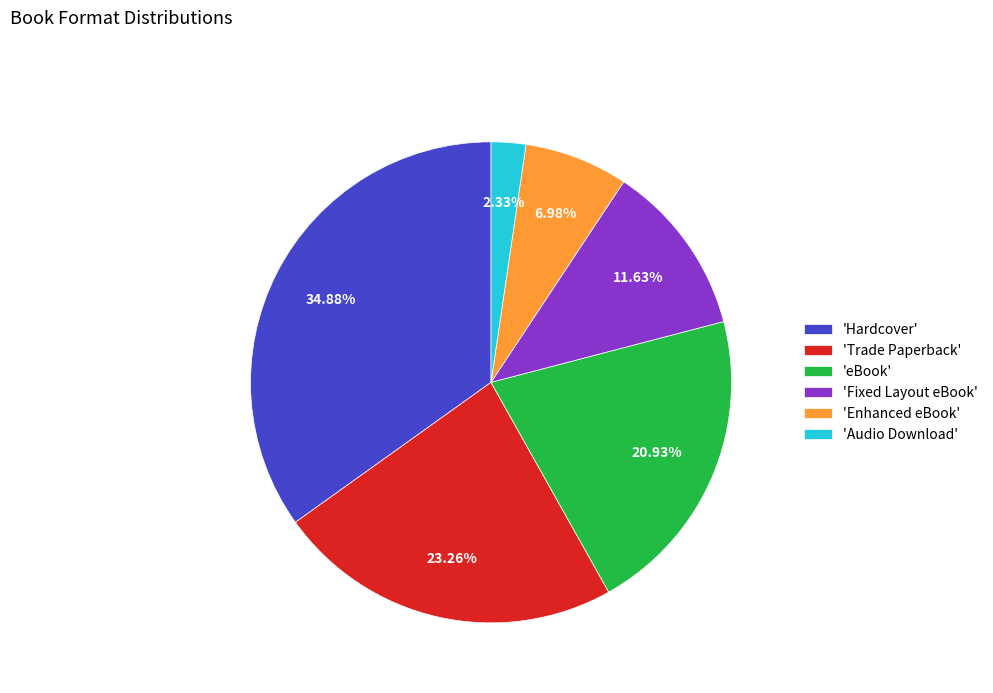

Count the number of slices in the pie.

6